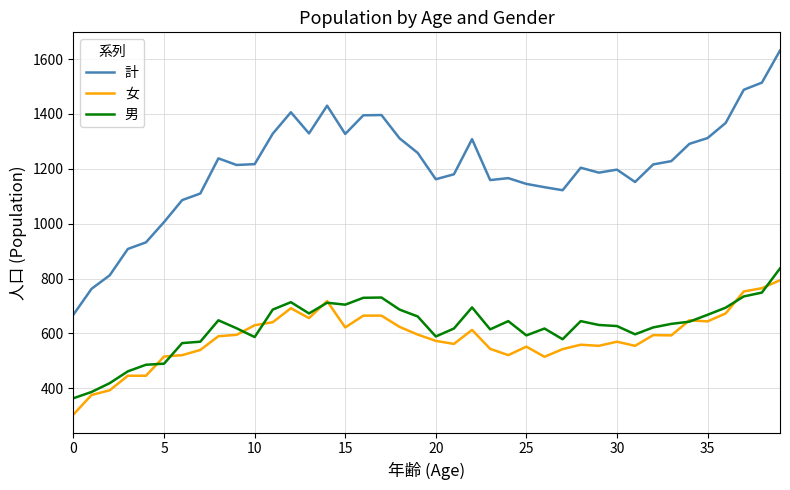

What is the minimum value for 女?

305